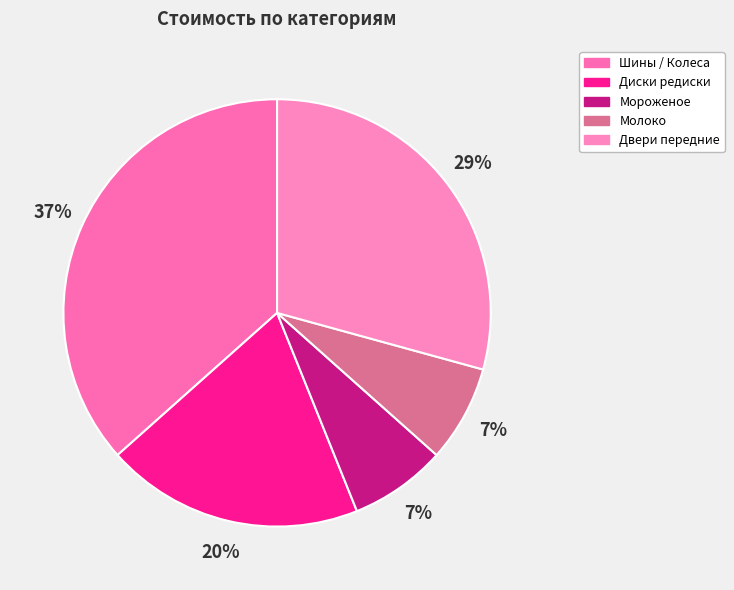

Which category has the smallest portion of the pie?

мороженое 14